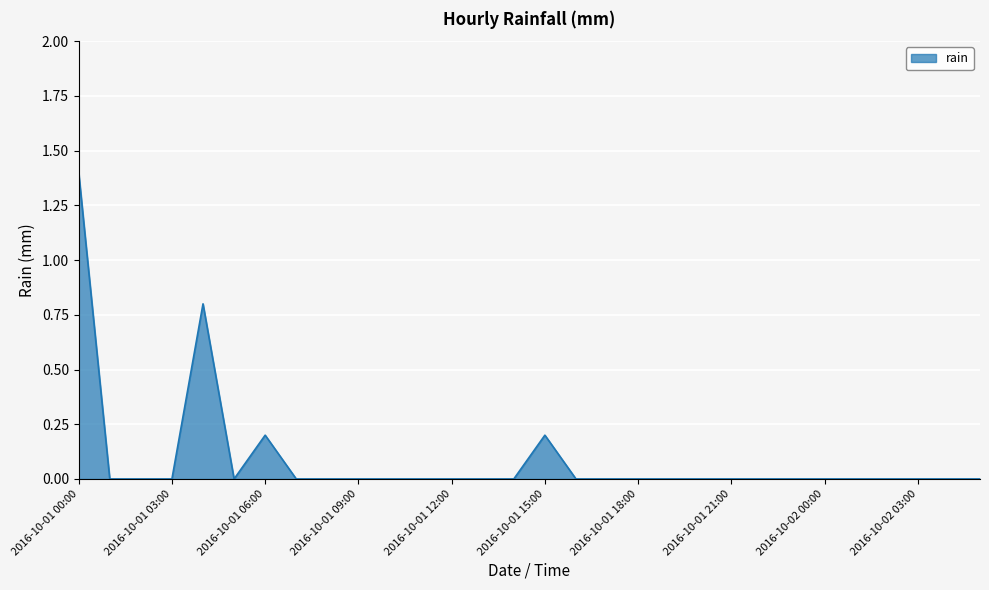

Reading left to right, extract all data points from this chart.

1.4	0.0	0.0	0.0	0.8	0.0	0.2	0.0	0.0	0.0	0.0	0.0	0.0	0.0	0.0	0.2	0.0	0.0	0.0	0.0	0.0	0.0	0.0	0.0	0.0	0.0	0.0	0.0	0.0	0.0